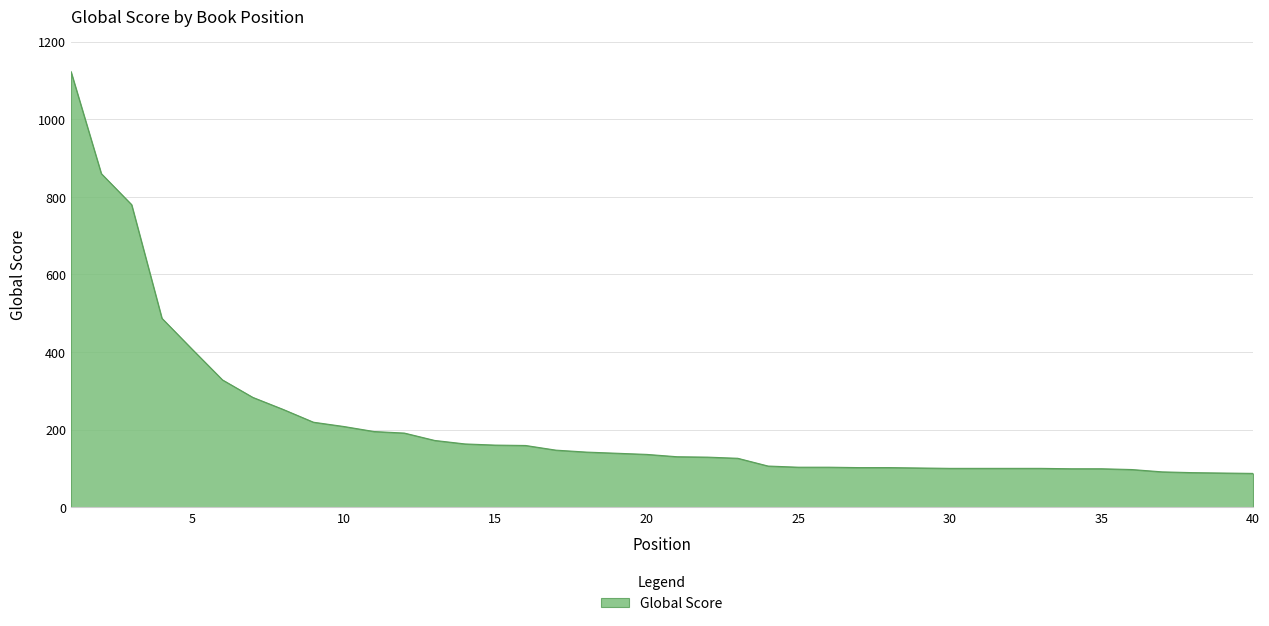

What is the difference between the second highest and second lowest values?

772